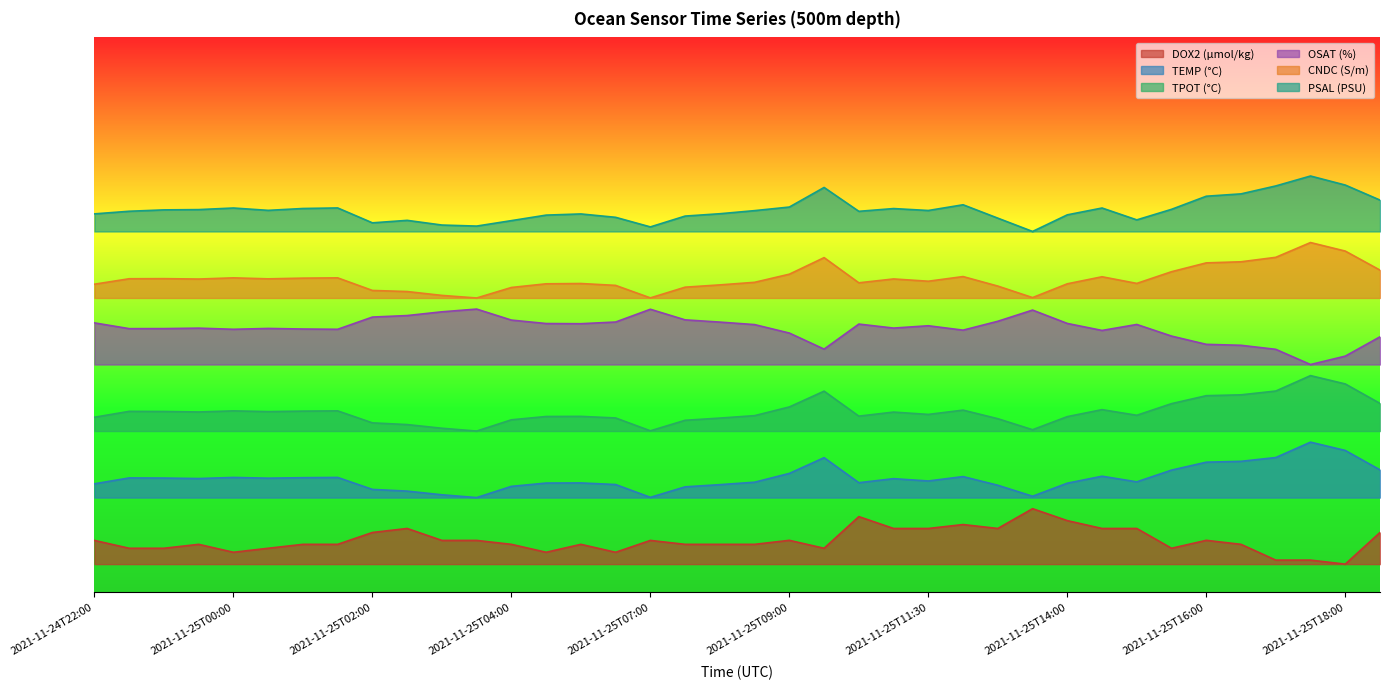

Count the DOX2 (µmol/kg) values in the range 0 to 1.

38